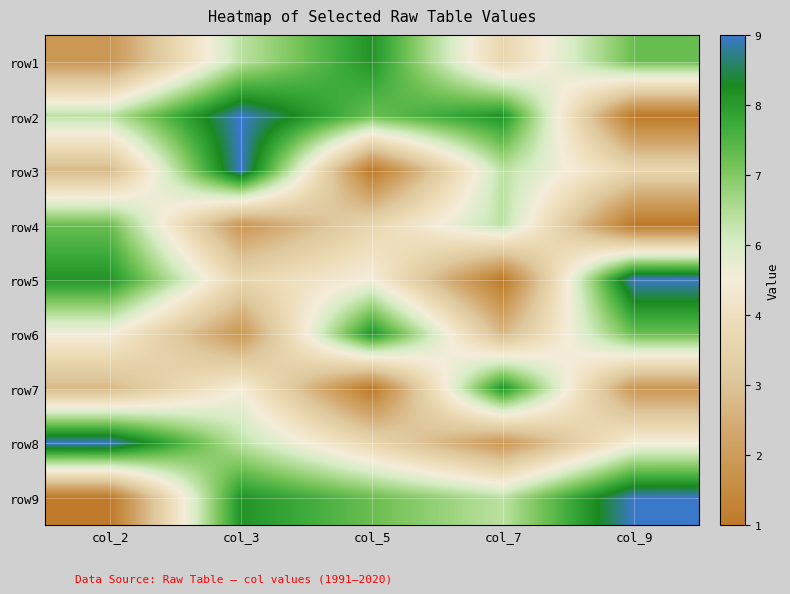

What is the spread (max minus min) of values at col_7?

7